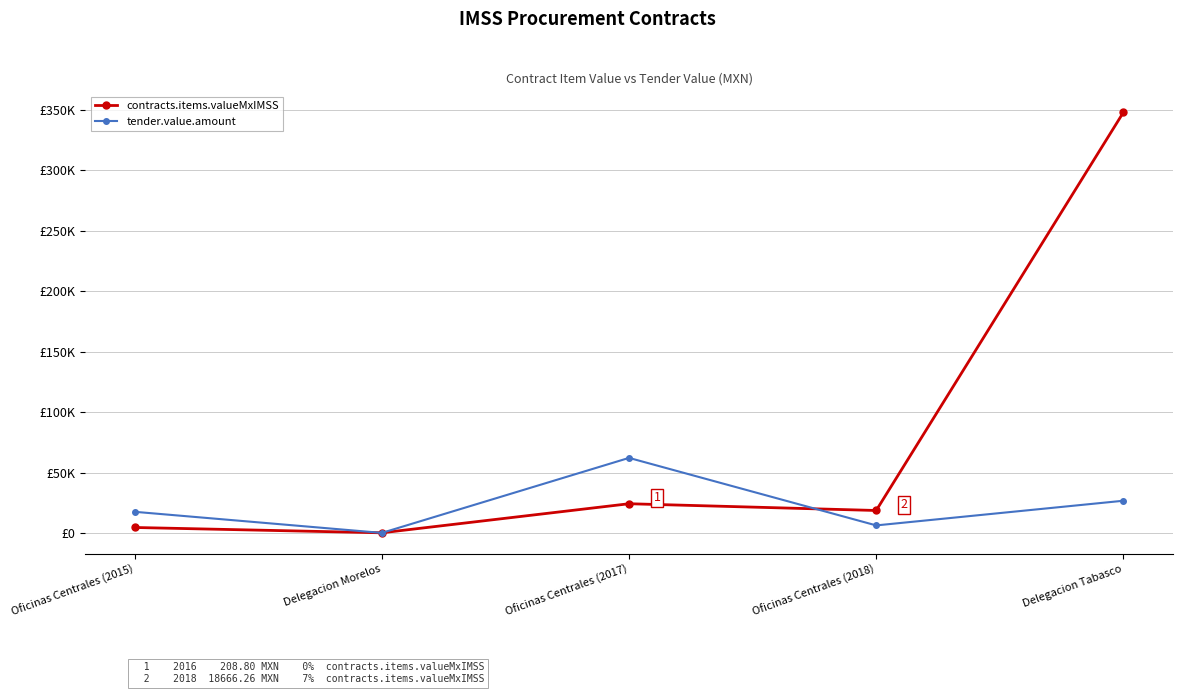

What are all the series names shown in the legend?

contracts.items.valueMxIMSS, tender.value.amount